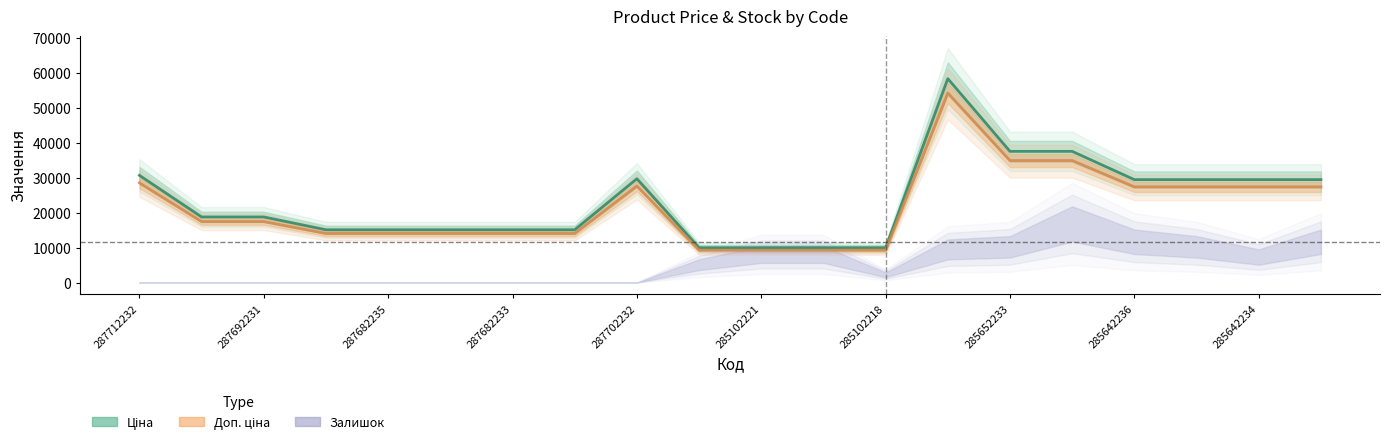

At how many categories does at least one series exceed 42279?

1